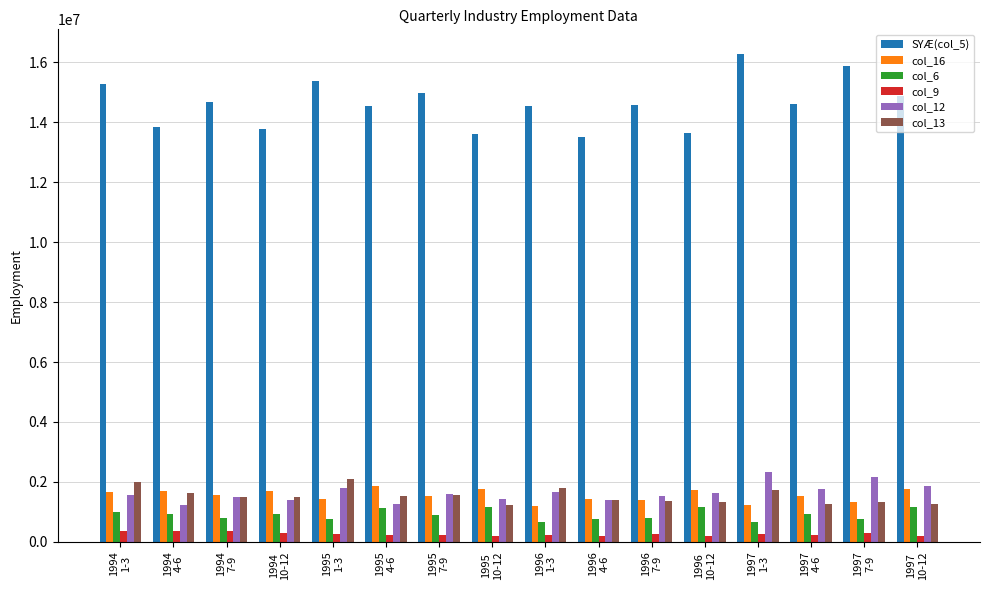

Which series has the largest range (max minus min)?

SYÆ(col_5)